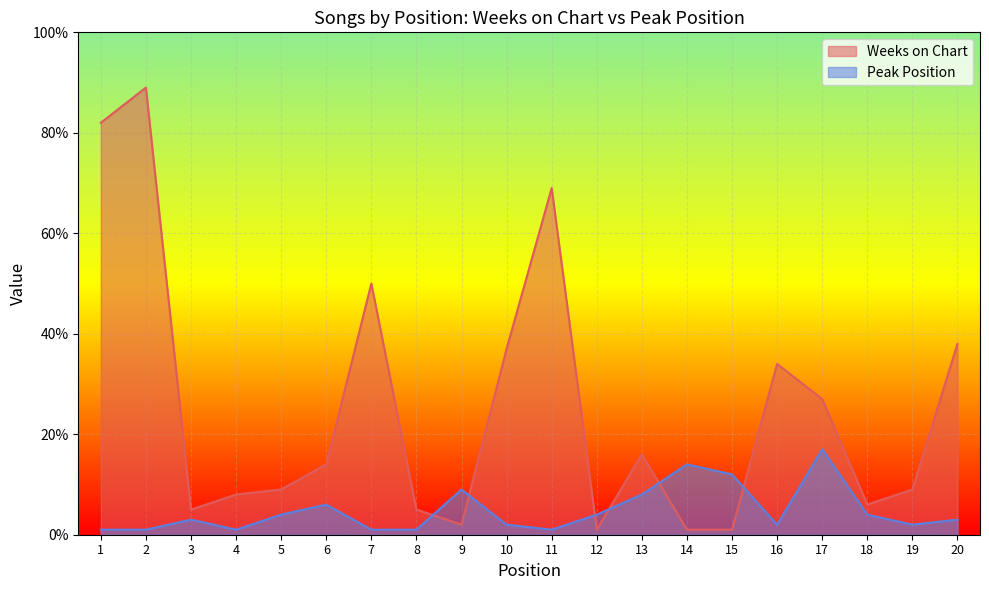

Which series changed the most between 2 and 5?

Weeks on Chart